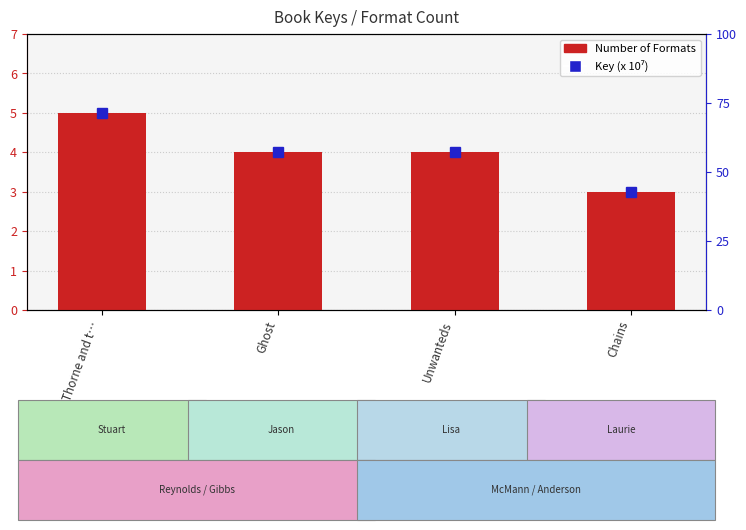

Are the bars grouped side by side (vs. stacked)?

No